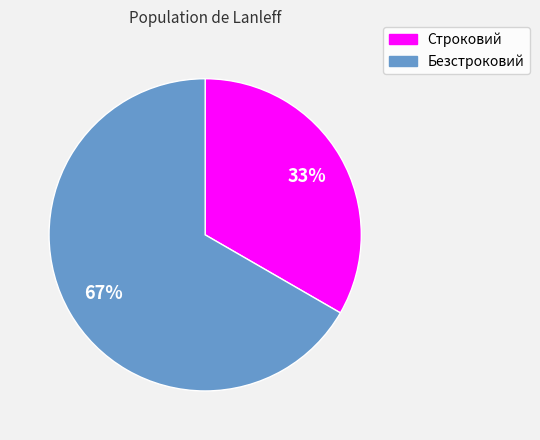

What percentage is the Строковий slice, to the nearest percent?

33%